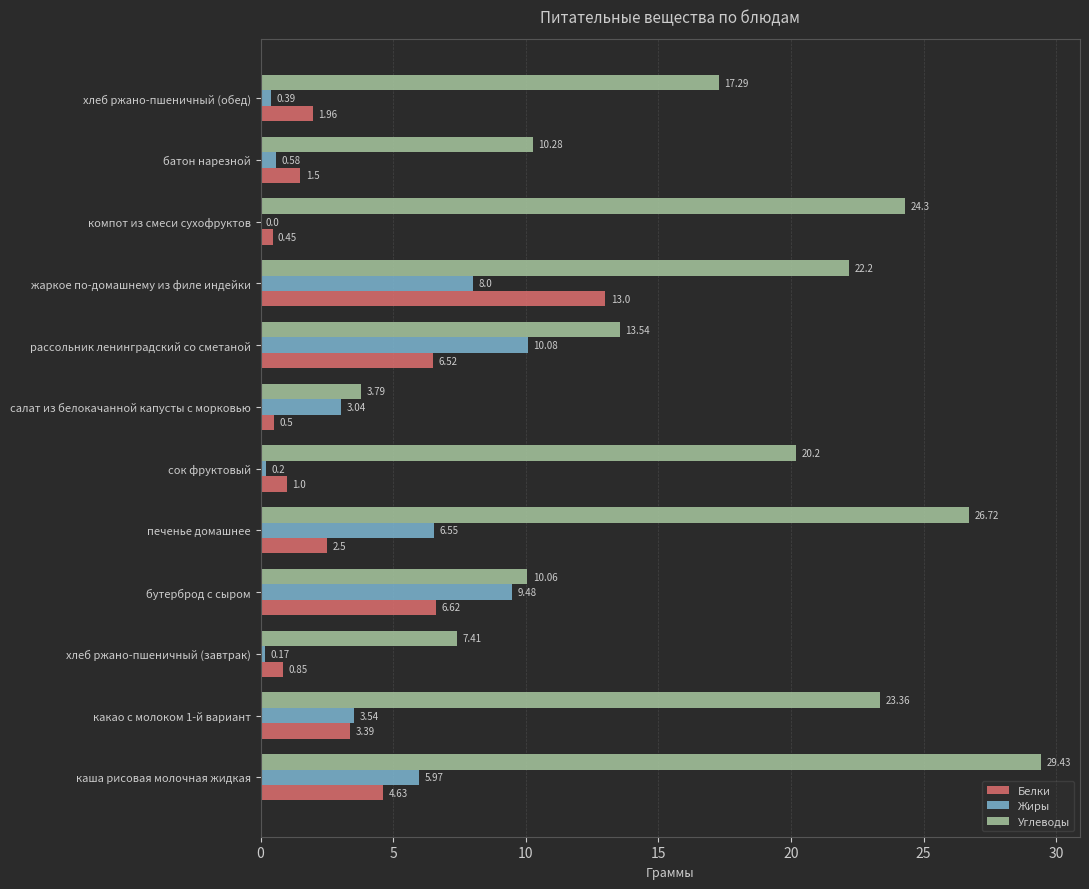

Which series changed the most between какао с молоком 1-й вариант and хлеб ржано-пшеничный (обед)?

Углеводы